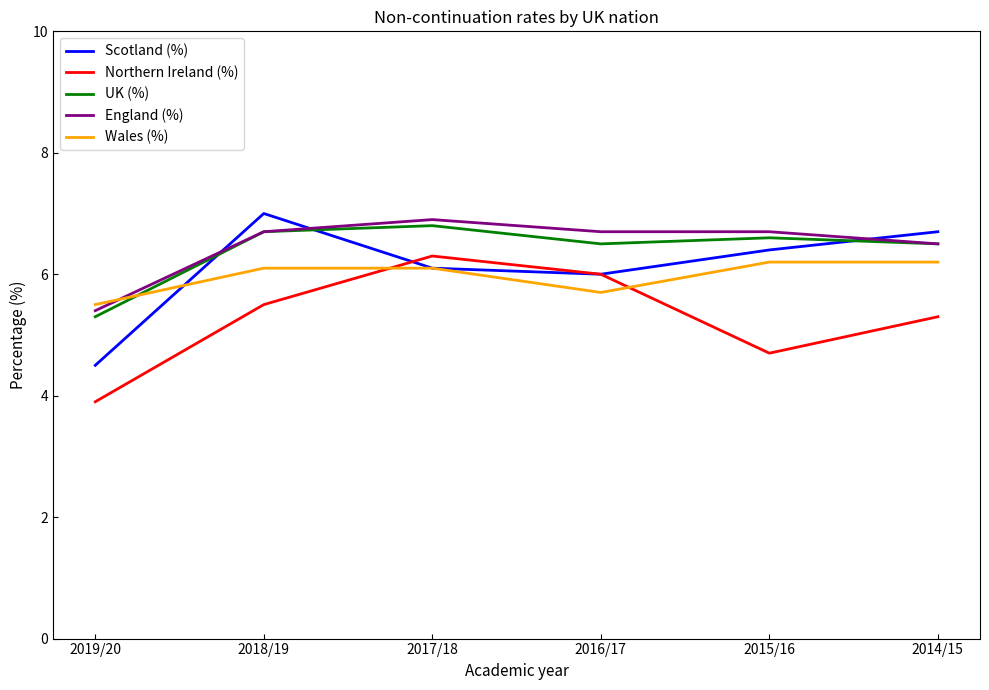

Which series changed the most between 2017/18 and 2015/16?

Northern Ireland (%)